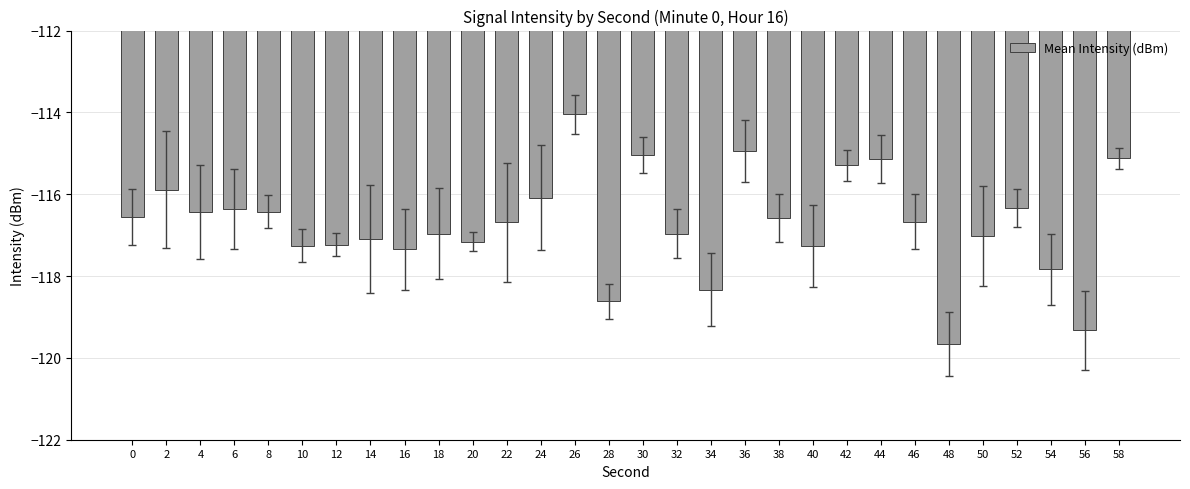

What is the difference between the maximum and minimum values?

5.6